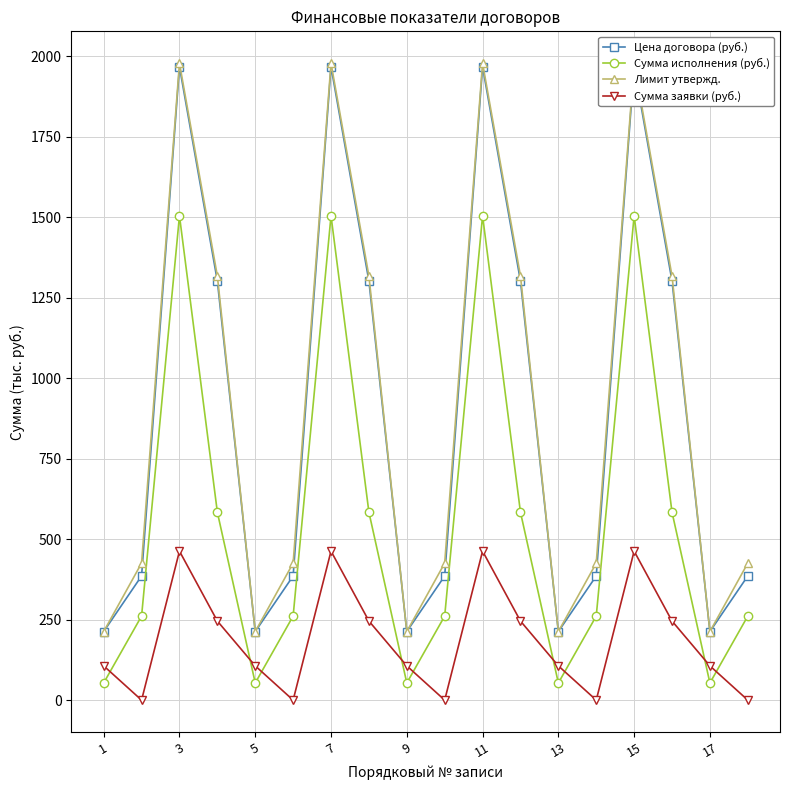

Where is the first local minimum for Сумма исполнения (руб.)?

5